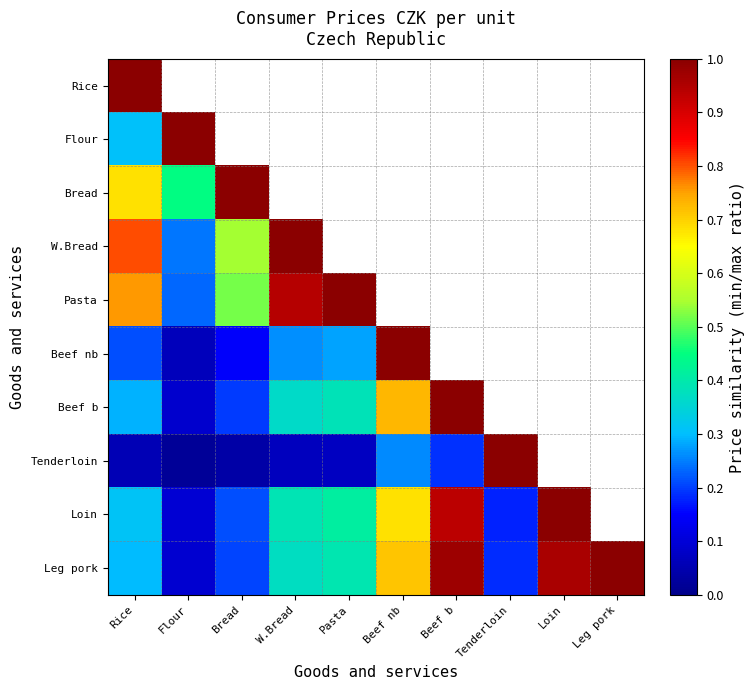

Reading right to left, what are all the values shown in this chart?

Rice: Leg pork=0.3	Loin=0.3	Tenderloin=0.1	Beef b=0.3	Beef nb=0.2	Pasta=0.8	W.Bread=0.8	Bread=0.7	Flour=0.3	Rice=1.0
Flour: Leg pork=0.1	Loin=0.1	Tenderloin=0.0	Beef b=0.1	Beef nb=0.1	Pasta=0.2	W.Bread=0.2	Bread=0.4	Flour=1.0	Rice=0.3
Bread: Leg pork=0.2	Loin=0.2	Tenderloin=0.0	Beef b=0.2	Beef nb=0.1	Pasta=0.5	W.Bread=0.5	Bread=1.0	Flour=0.4	Rice=0.7
W.Bread: Leg pork=0.4	Loin=0.4	Tenderloin=0.1	Beef b=0.4	Beef nb=0.3	Pasta=0.9	W.Bread=1.0	Bread=0.5	Flour=0.2	Rice=0.8
Pasta: Leg pork=0.4	Loin=0.4	Tenderloin=0.1	Beef b=0.4	Beef nb=0.3	Pasta=1.0	W.Bread=0.9	Bread=0.5	Flour=0.2	Rice=0.8
Beef nb: Leg pork=0.7	Loin=0.7	Tenderloin=0.3	Beef b=0.7	Beef nb=1.0	Pasta=0.3	W.Bread=0.3	Bread=0.1	Flour=0.1	Rice=0.2
Beef b: Leg pork=1.0	Loin=0.9	Tenderloin=0.2	Beef b=1.0	Beef nb=0.7	Pasta=0.4	W.Bread=0.4	Bread=0.2	Flour=0.1	Rice=0.3
Tenderloin: Leg pork=0.2	Loin=0.2	Tenderloin=1.0	Beef b=0.2	Beef nb=0.3	Pasta=0.1	W.Bread=0.1	Bread=0.0	Flour=0.0	Rice=0.1
Loin: Leg pork=1.0	Loin=1.0	Tenderloin=0.2	Beef b=0.9	Beef nb=0.7	Pasta=0.4	W.Bread=0.4	Bread=0.2	Flour=0.1	Rice=0.3
Leg pork: Leg pork=1.0	Loin=1.0	Tenderloin=0.2	Beef b=1.0	Beef nb=0.7	Pasta=0.4	W.Bread=0.4	Bread=0.2	Flour=0.1	Rice=0.3